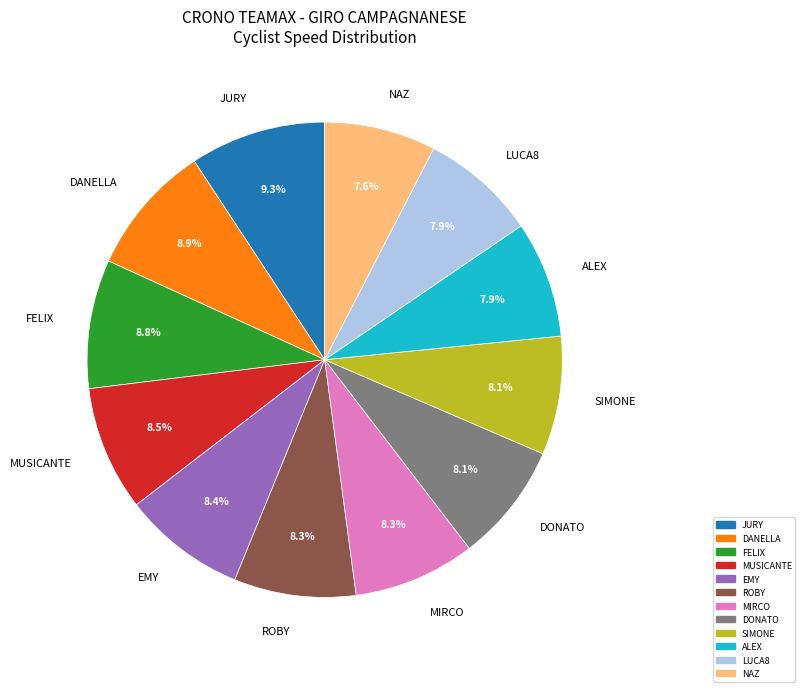

Approximately how many times larger is the value at DONATO compared to FELIX?

0.9